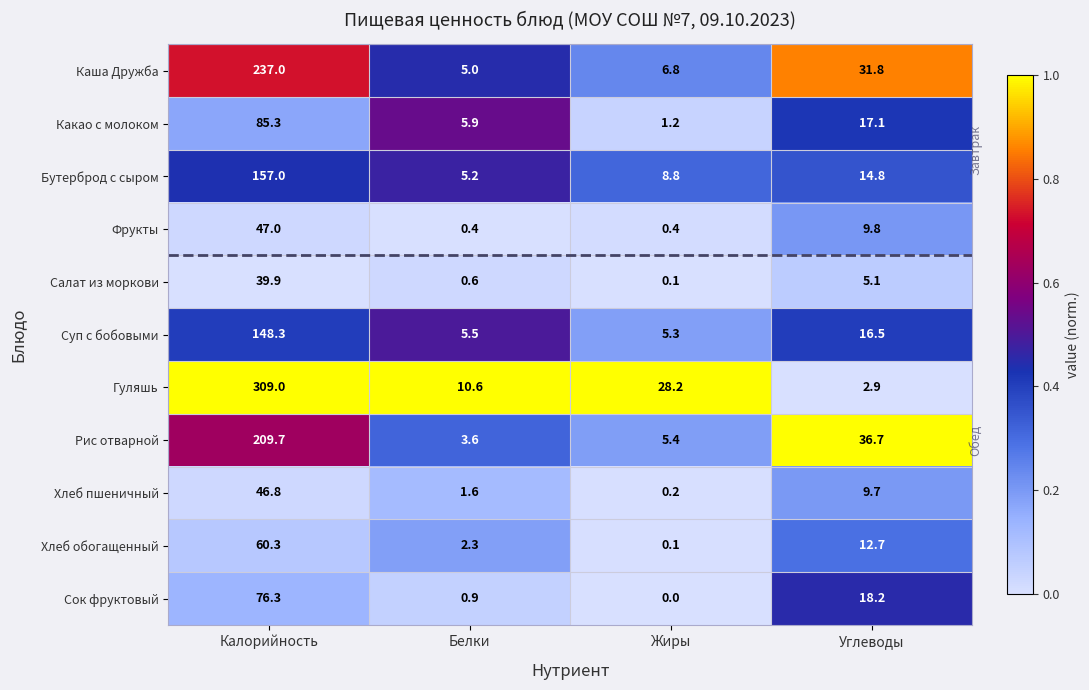

At which label does Каша Дружба reach its peak?

Калорийность